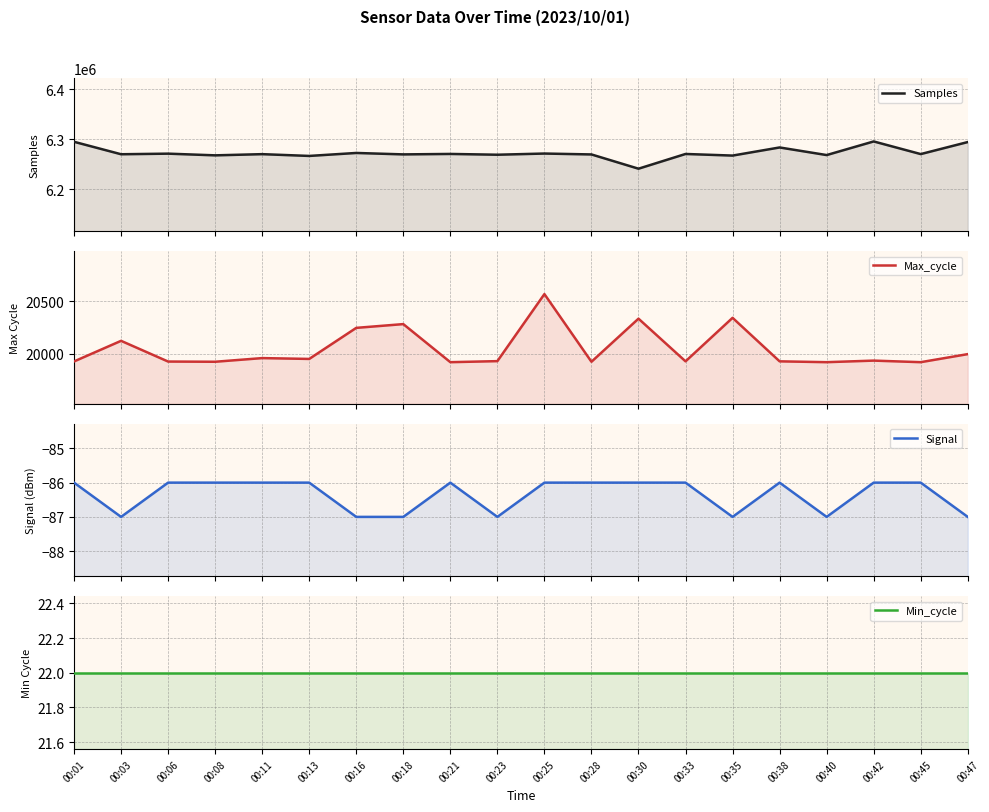

Rank the series by their maximum value, from lowest to highest.

Signal, Min_cycle, Max_cycle, Samples